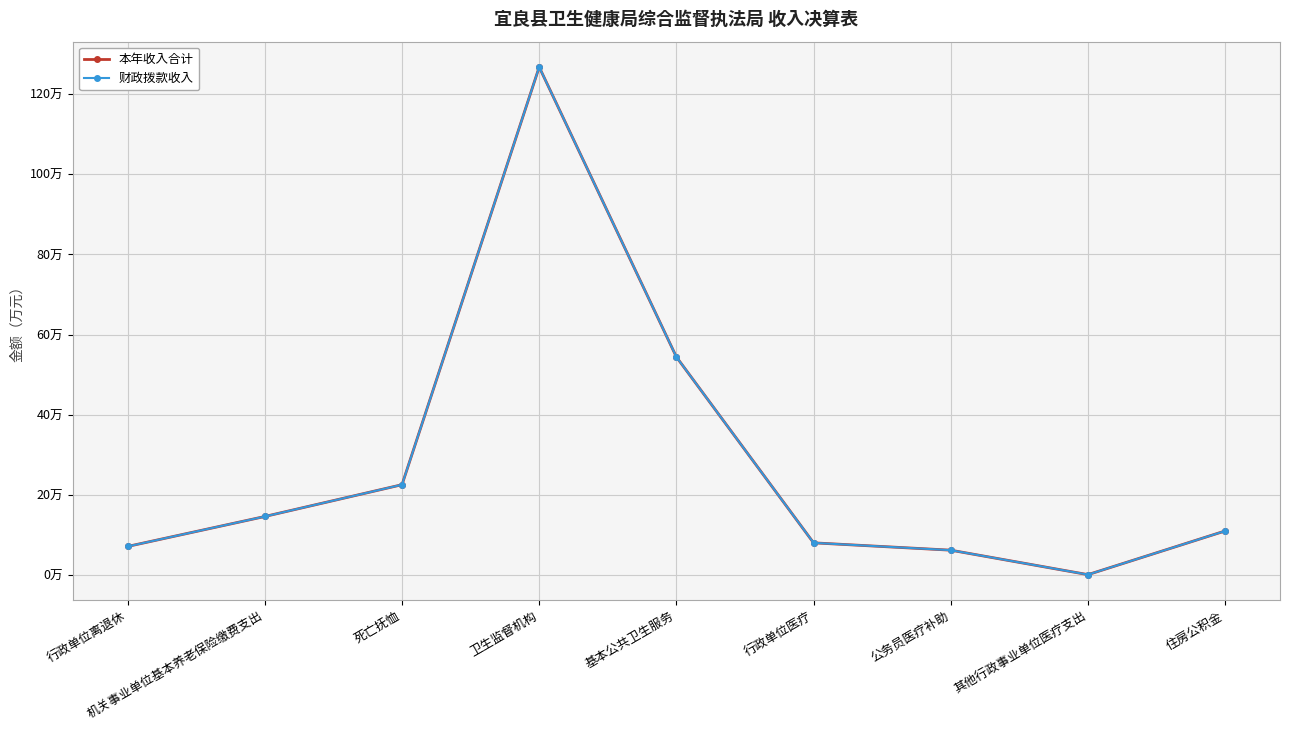

What position from the right is 住房公积金?

1